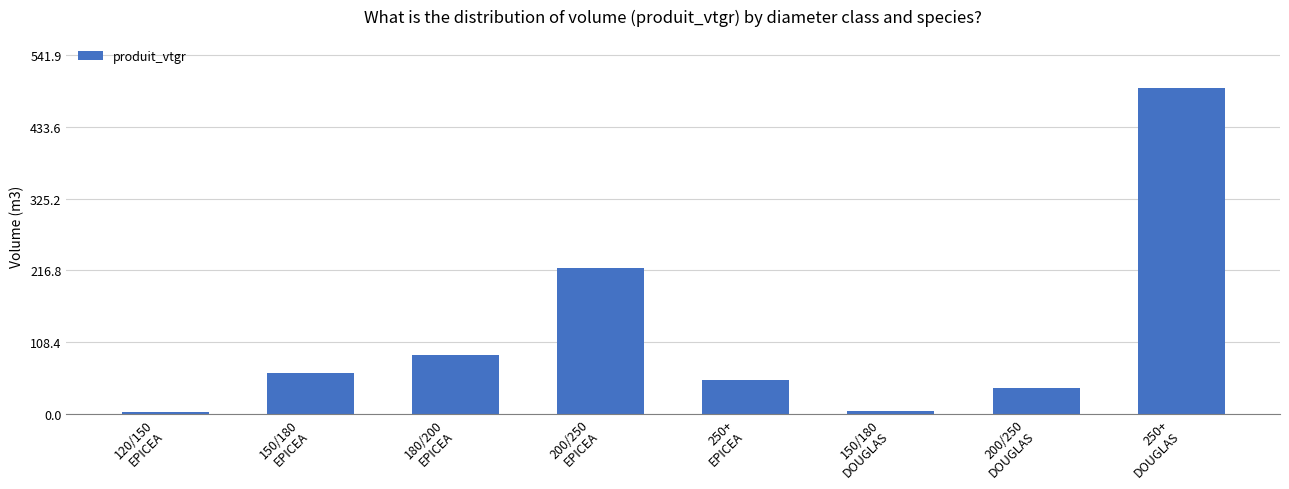

How many distinct data groups are displayed?

1